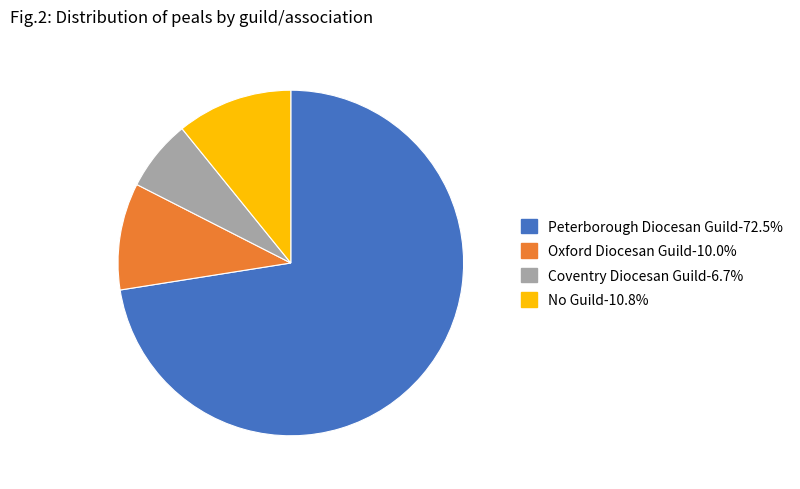

Which has a higher value, Peterborough Diocesan Guild or No Guild?

Peterborough Diocesan Guild